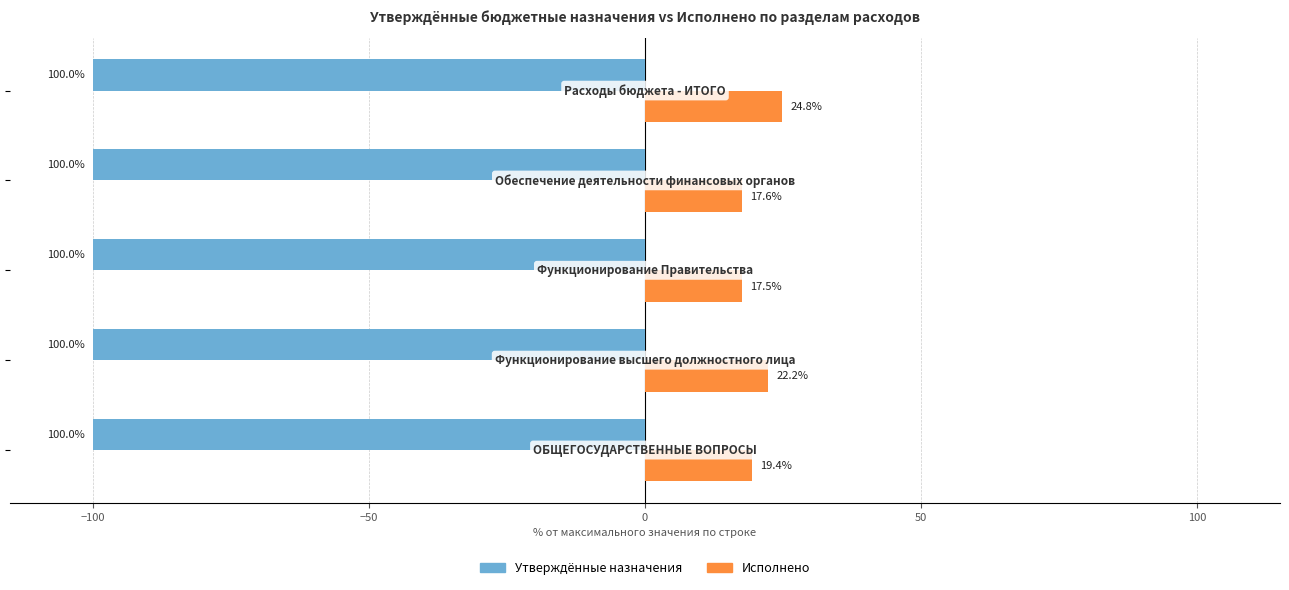

What is the greatest value displayed?

24.8